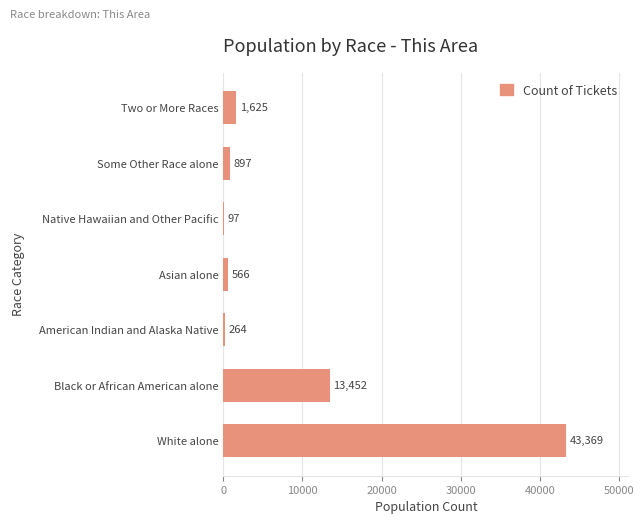

Where is the data nearest to the value 21733?

Black or African American alone